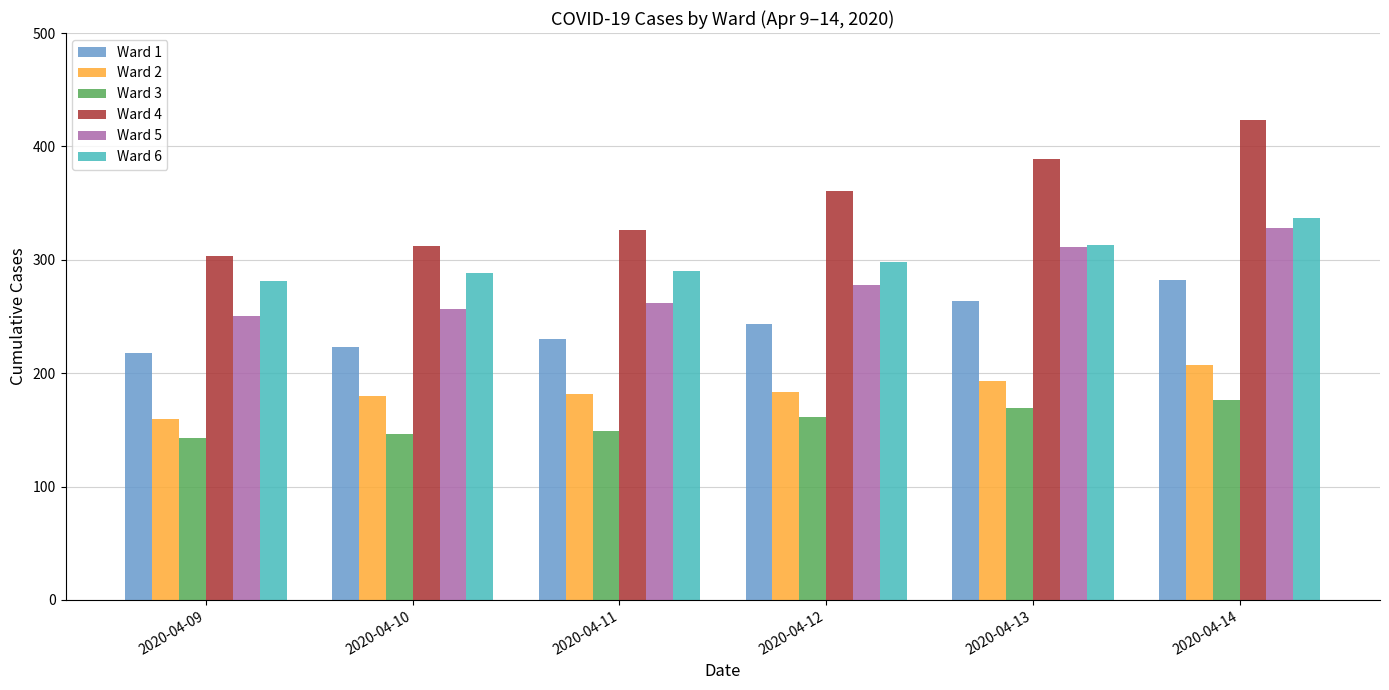

What is the sum of all Ward 2 values?

1105